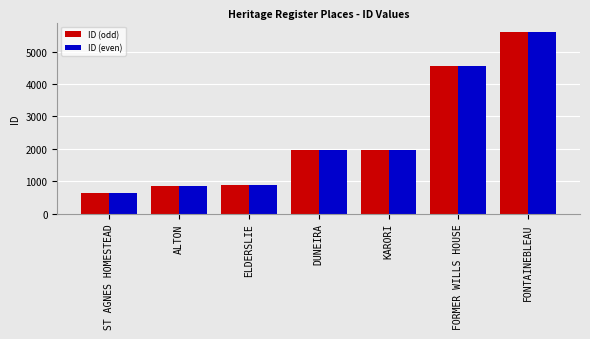

What is the sum of all ID (even) values?

16503